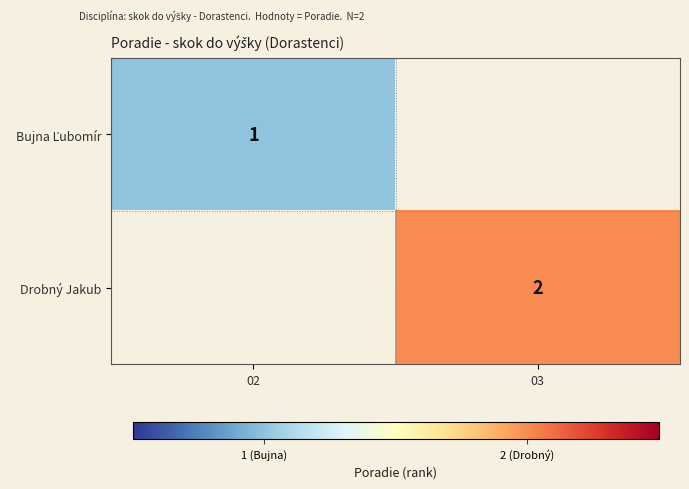

True or false: Drobný Jakub has a value of 2 at 03.

True